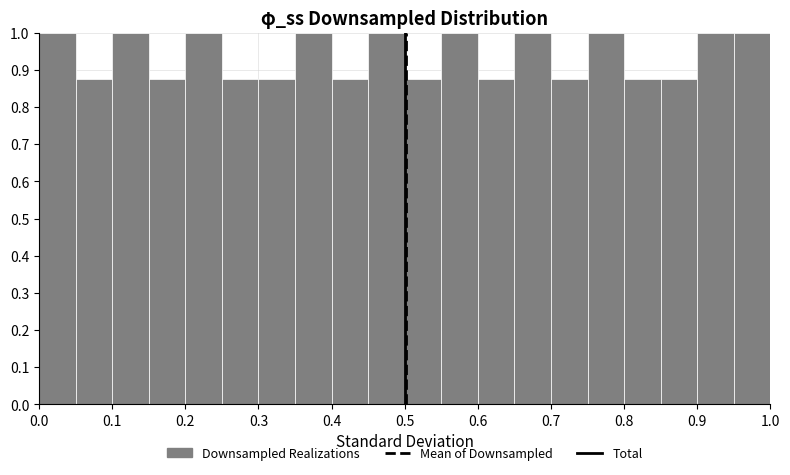

What is the height of the bar covering 0.55 to 0.60 on the x-axis? The values are not printed on the chart, so give them approximately, as read against the axis.

1.00